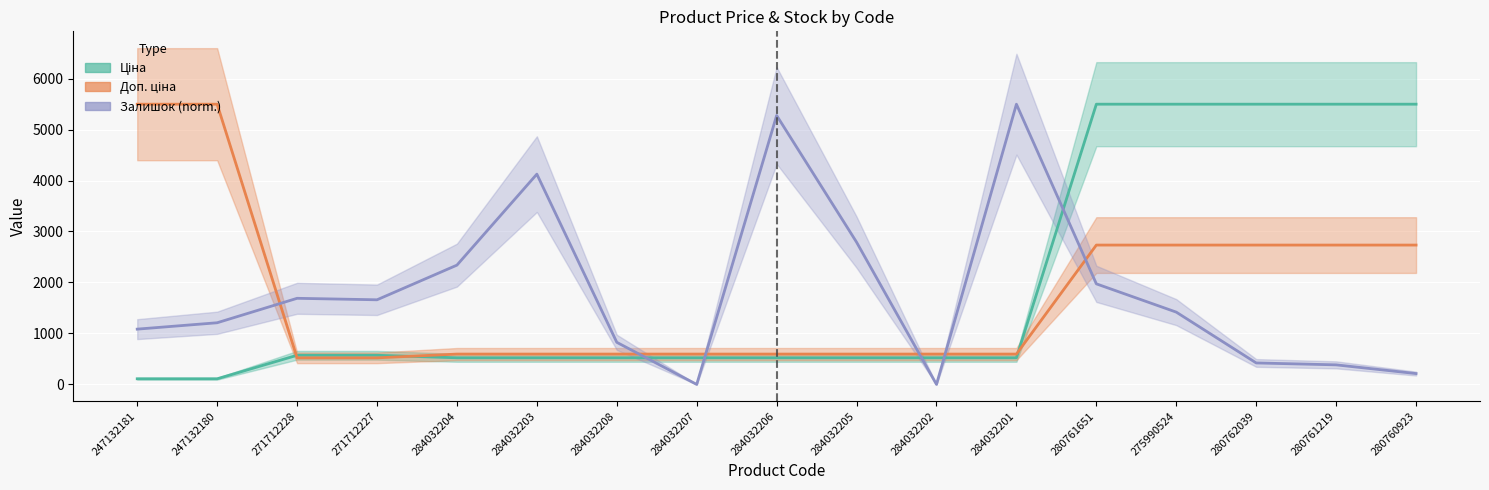

Which category has the lowest value in the Залишок series?

284032207